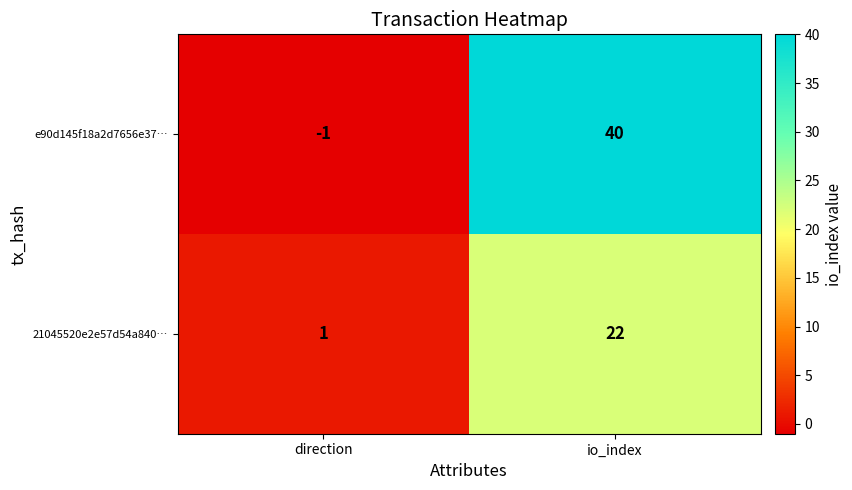

At which category does the chart reach its minimum across all series?

direction